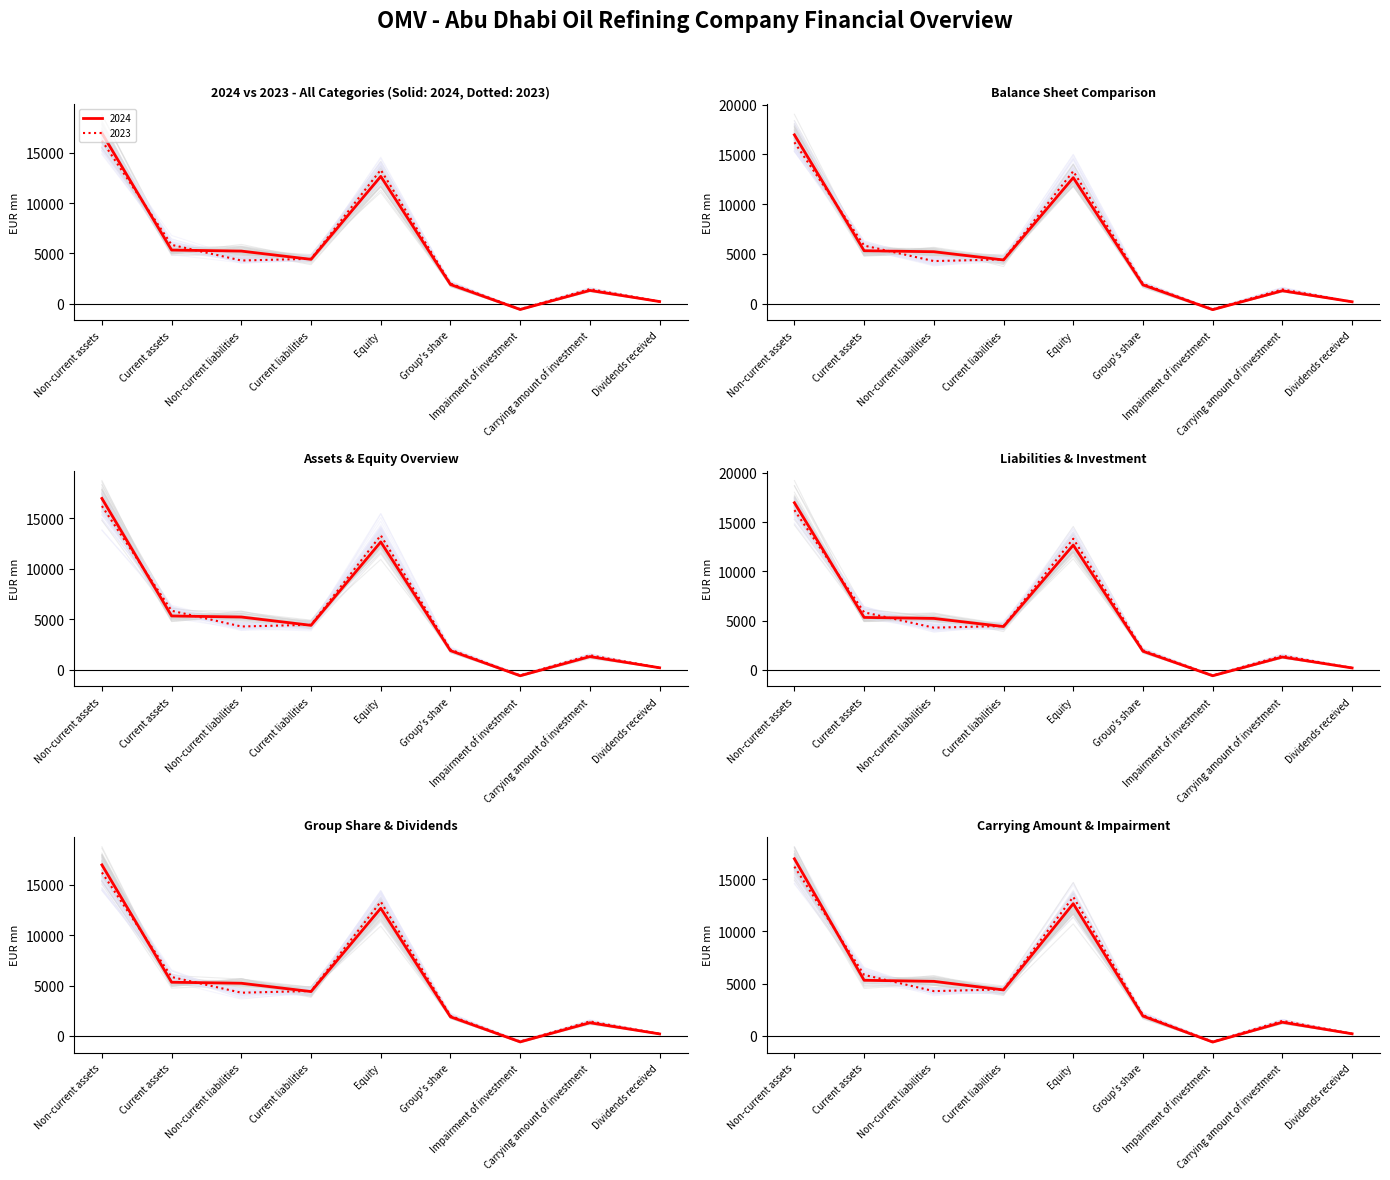

What is the approximate value of values_2023 at Non-current liabilities?

4289